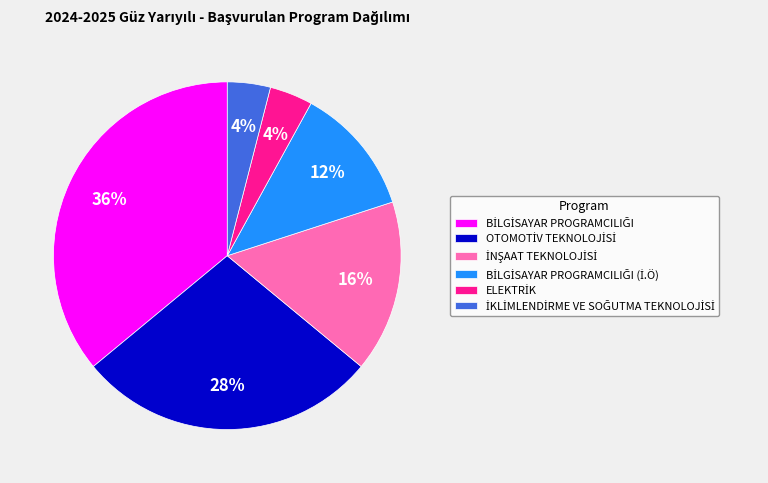

To the nearest percent, what is the average slice percentage?

17%